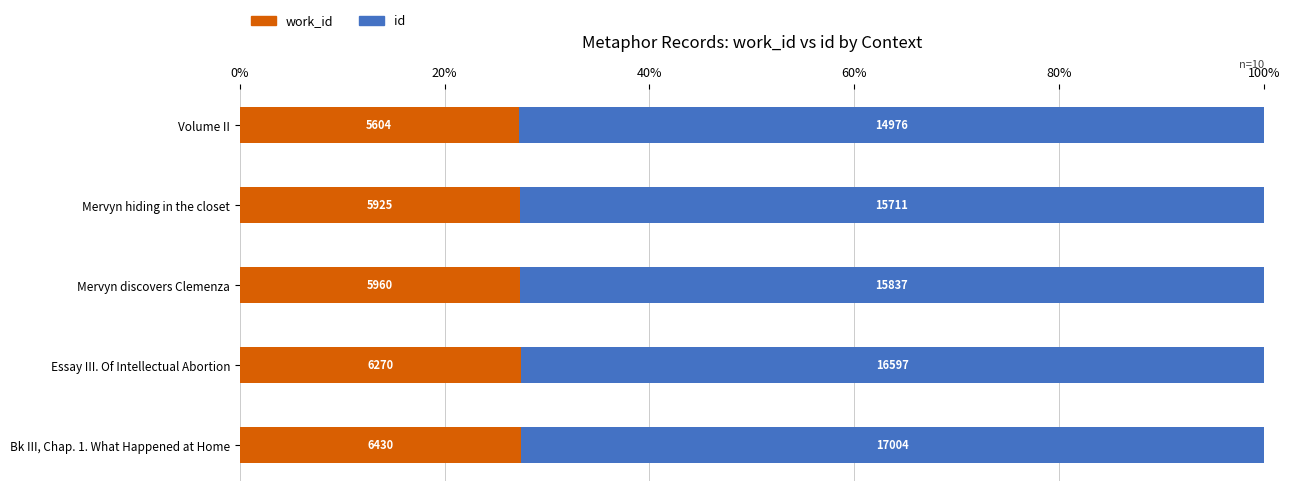

What are all the series names shown in the legend?

work_id, id